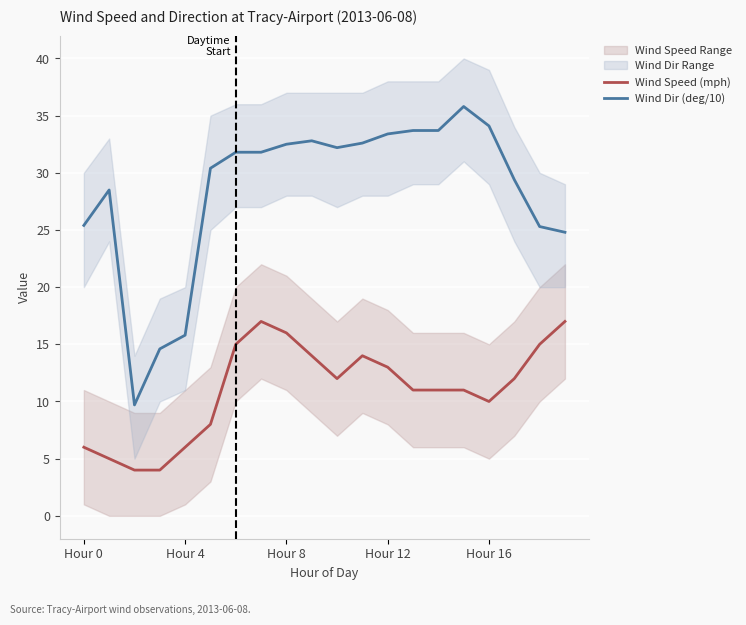

At 14, list the series in order from smallest to largest.

Wind Speed (mph), Wind Dir (deg/10)